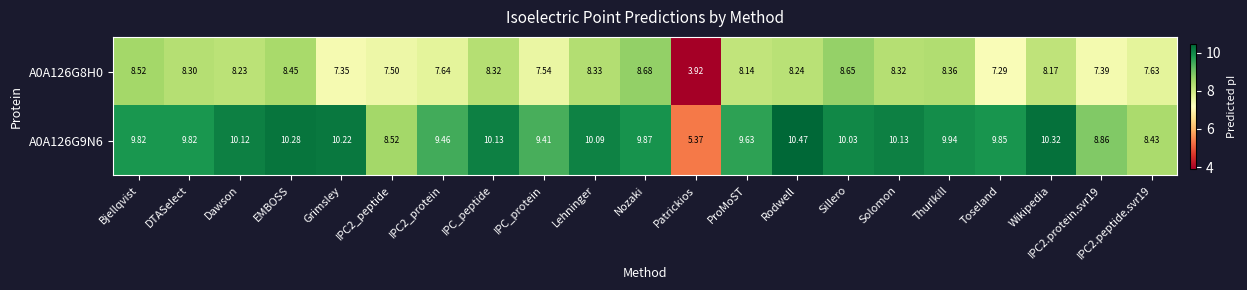

How many categories are shown in the chart?

21